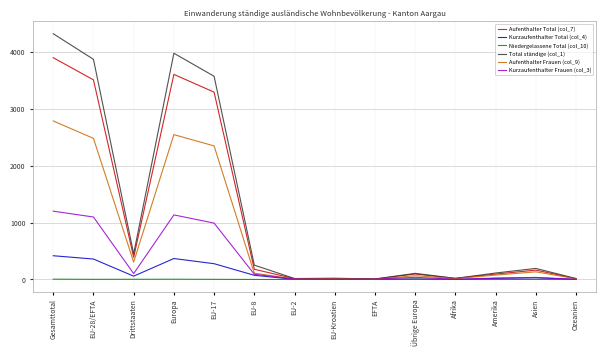

What is the total value across all series at Gesamttotal?

12630